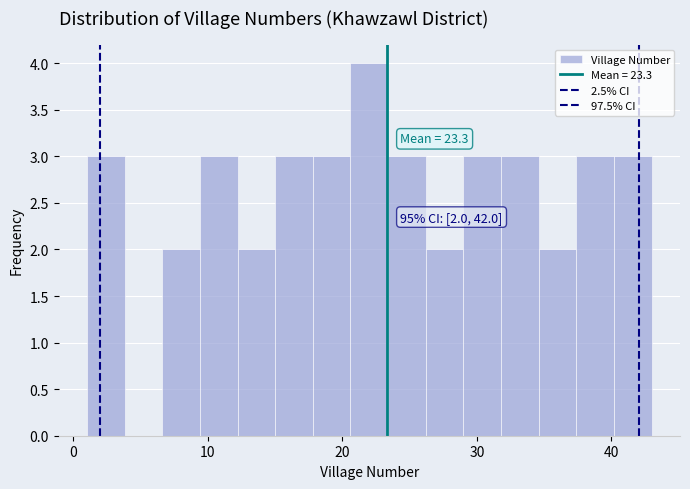

Around what value on the x-axis is the tallest bar? Give the approximate position of its centre, as read against the axis.

22